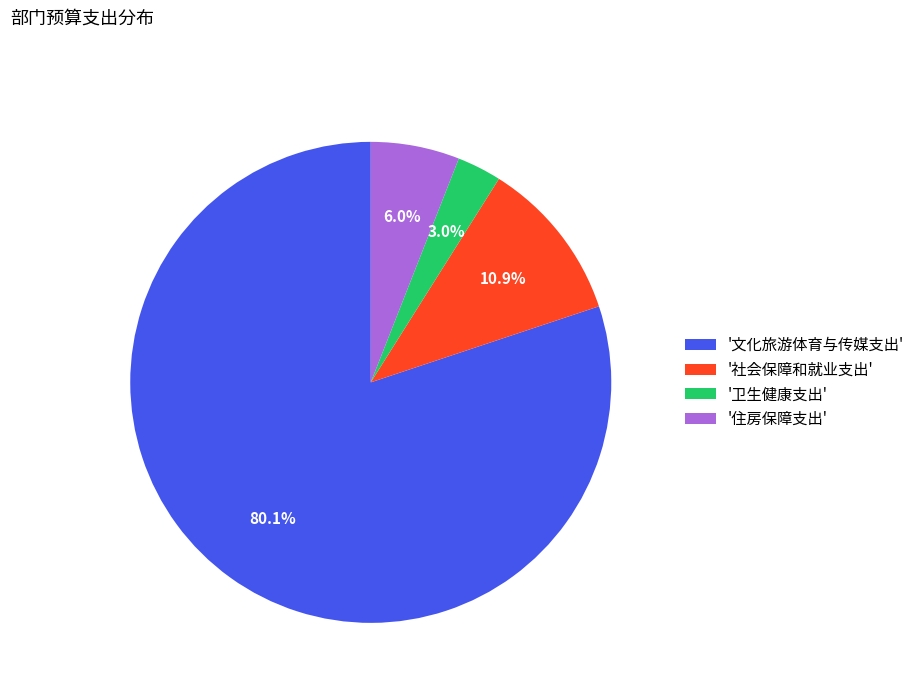

Combined, do '文化旅游体育与传媒支出' and '社会保障和就业支出' account for over 50%?

Yes